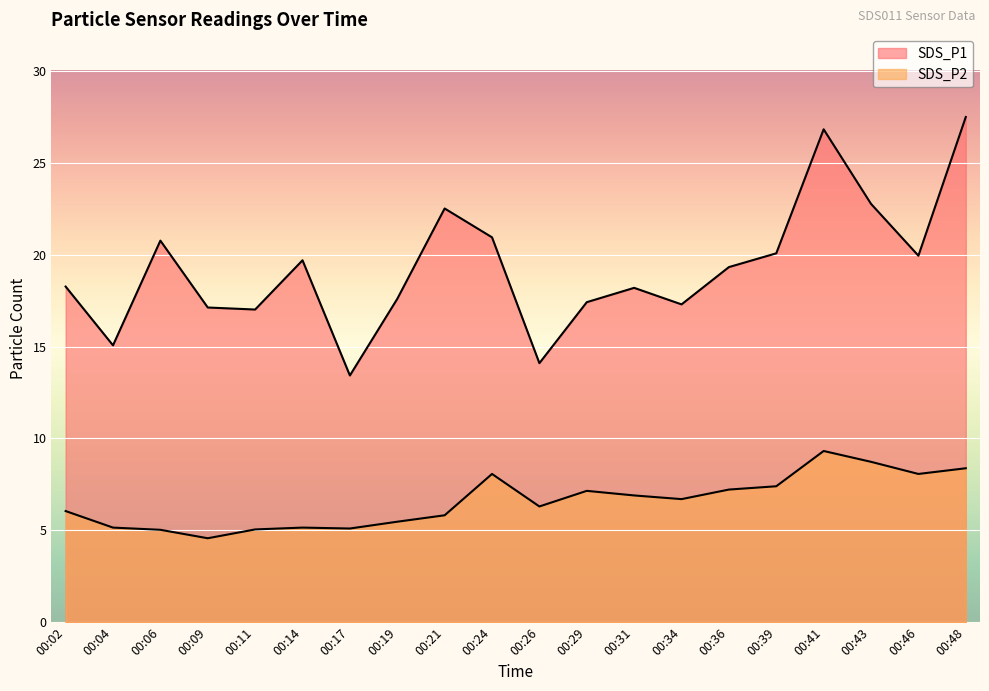

At which category does SDS_P1 reach its first local valley?

00:04